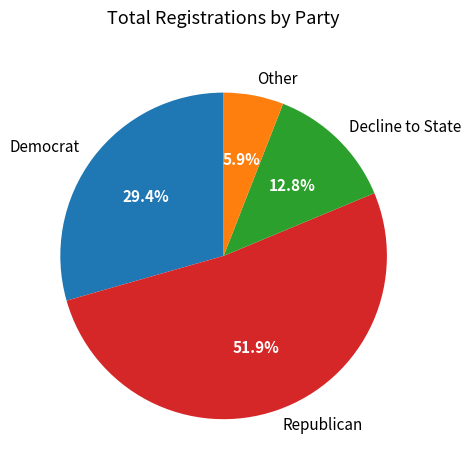

Does any single category account for the majority?

Yes